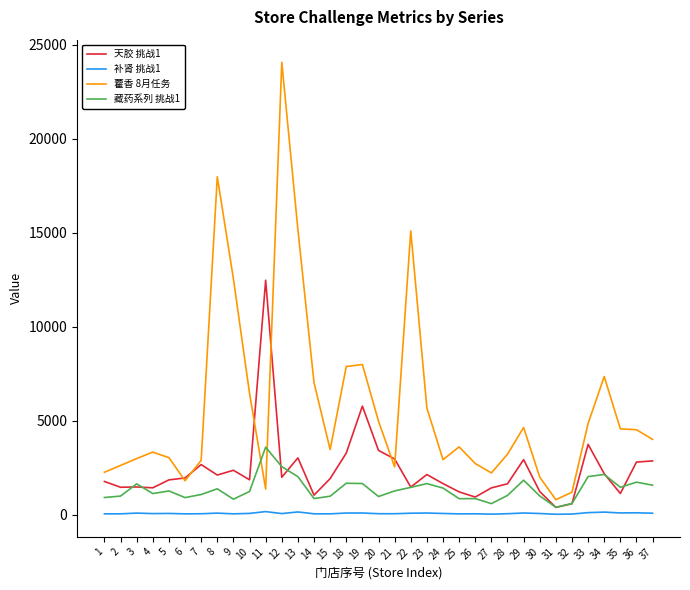

The value of 藿香 8月任务 at 25 is 5934.6. True or false?

False